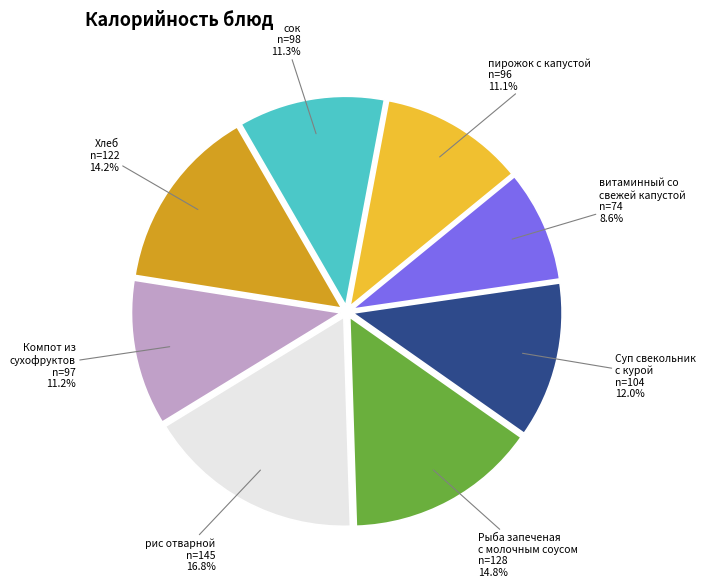

True or false: витаминный со свежей капустой accounts for 2% of the total.

False